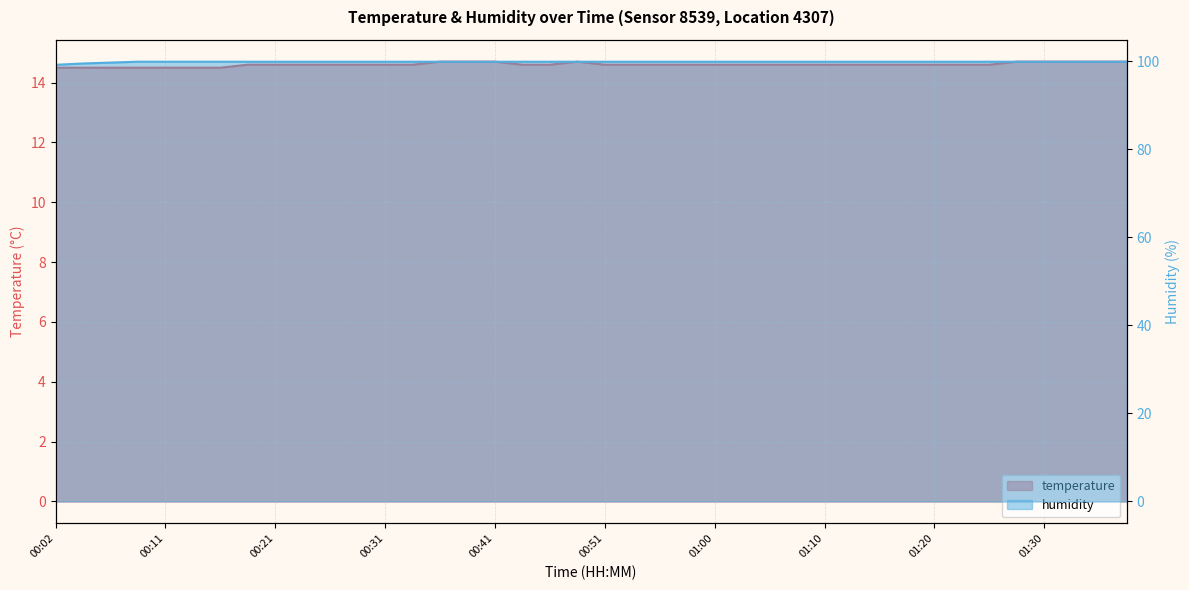

List the series in order of their overall mean, highest first.

humidity, temperature